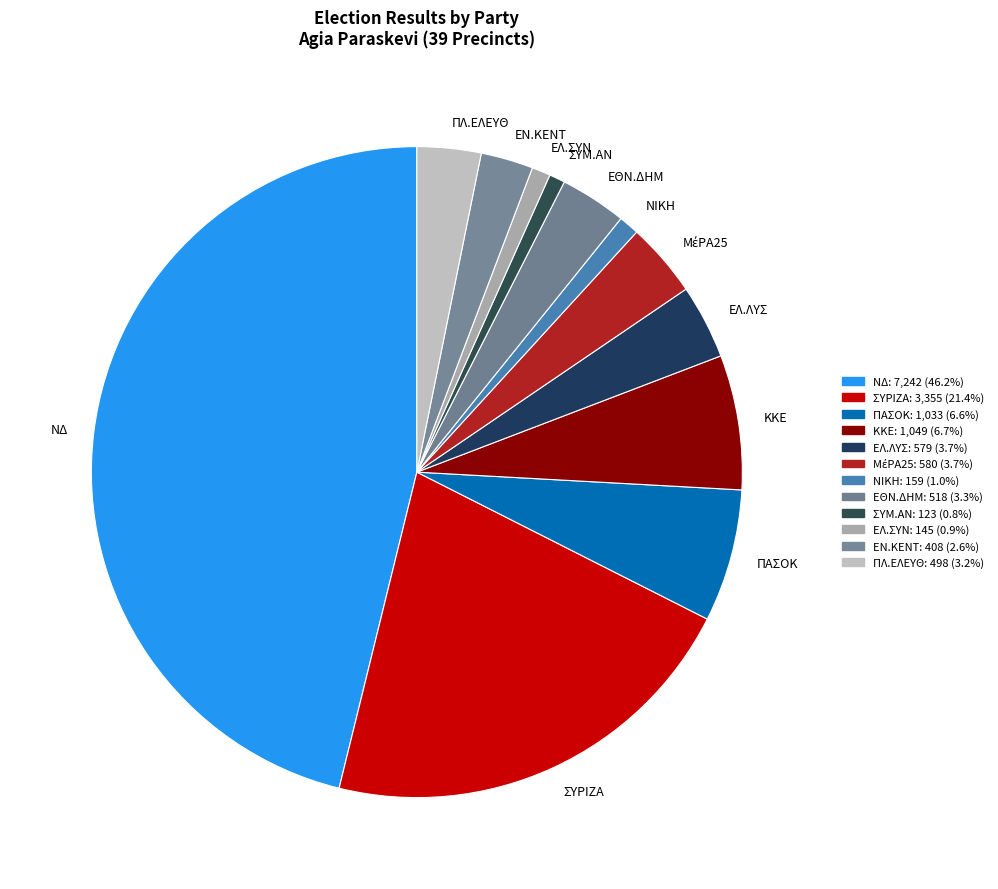

How many segments does this pie chart have?

12